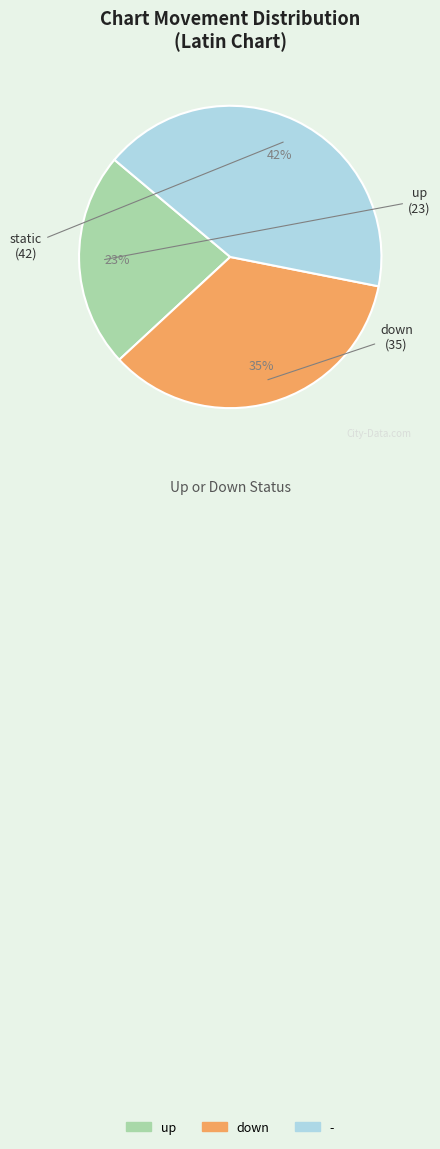

Does any single category account for the majority?

No